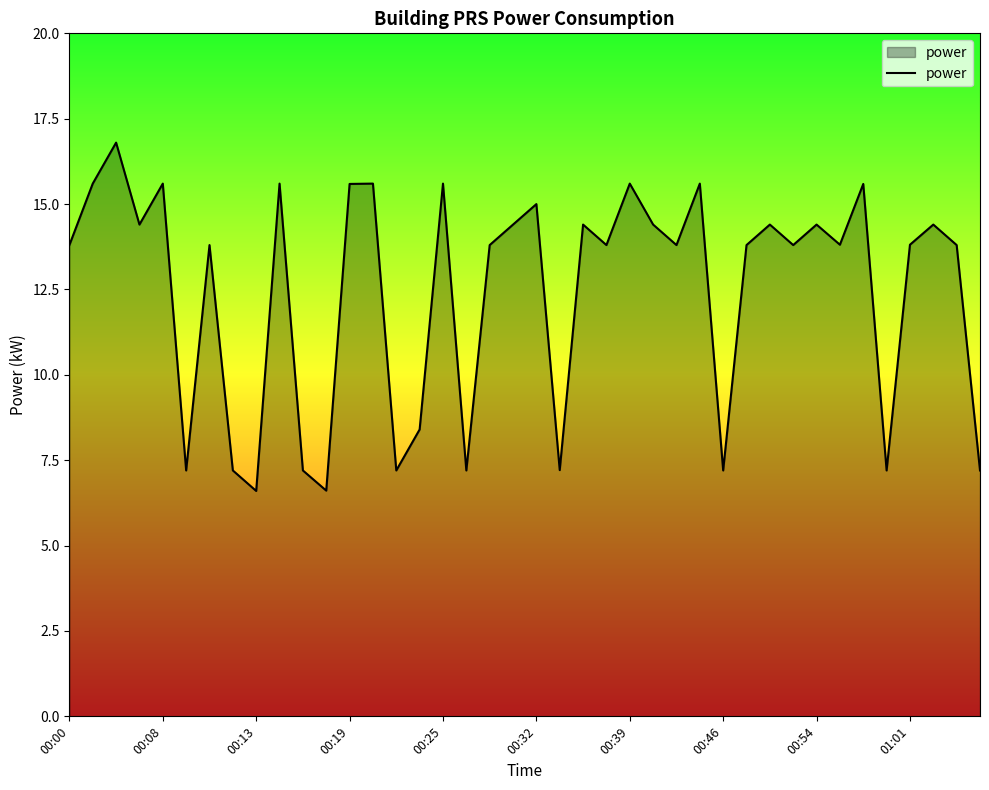

What is the smallest value displayed?

6.6